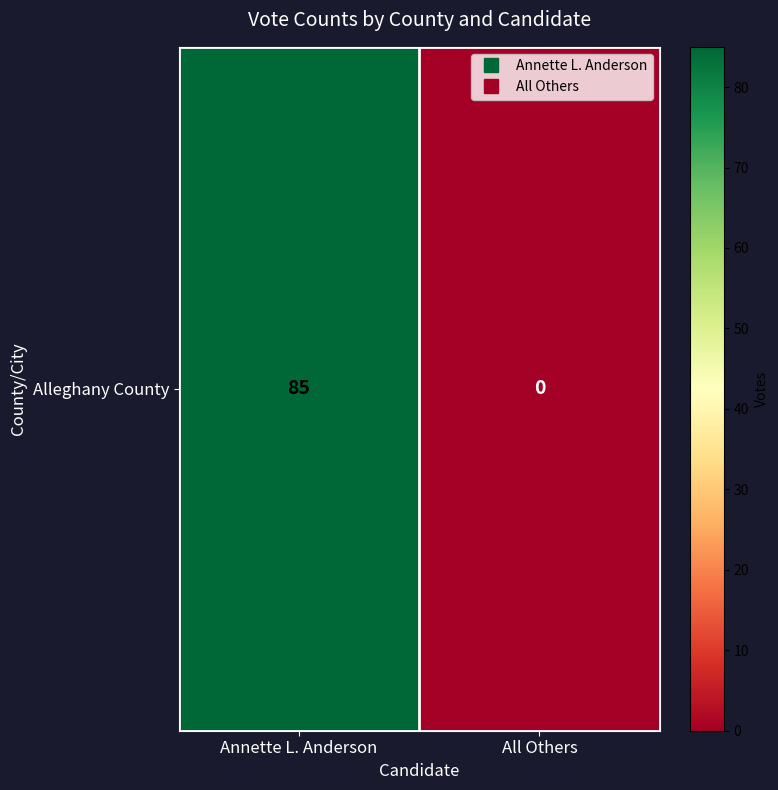

List the labels in order of value, smallest first.

All Others, Annette L. Anderson